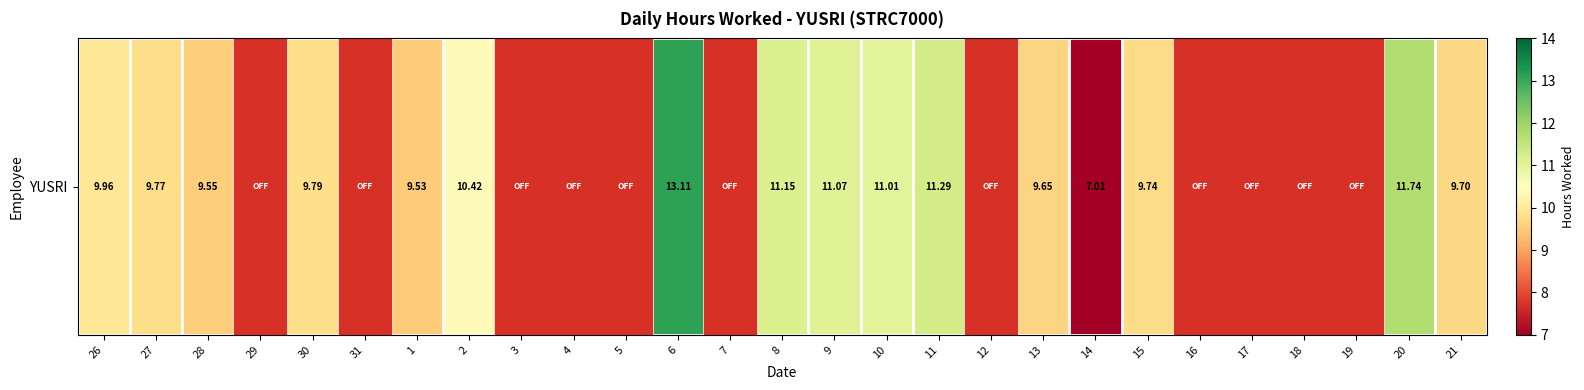

Which has a higher value, 21 or 8?

8